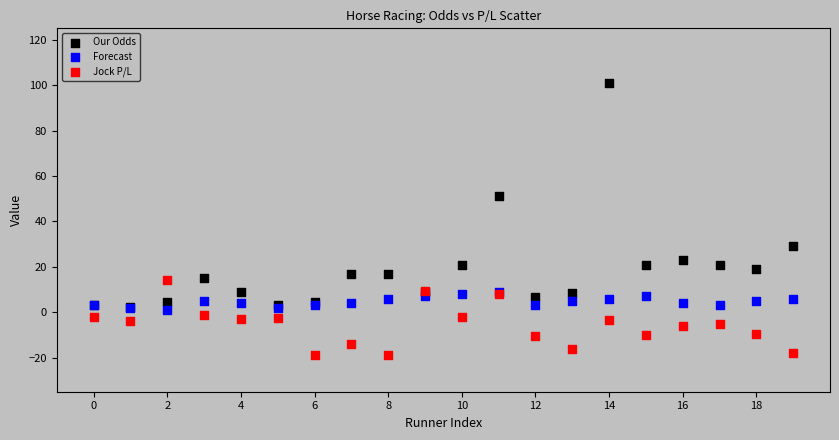

Across all series, what Y value is closest to 41?

51.0